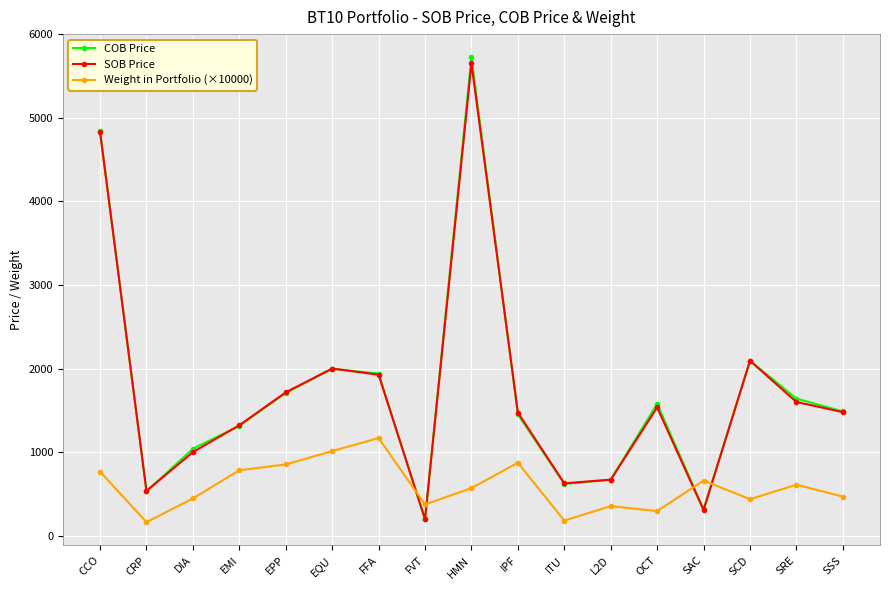

Is it true that Weight in Portfolio (×10000) equals 1128 at CCO?

False